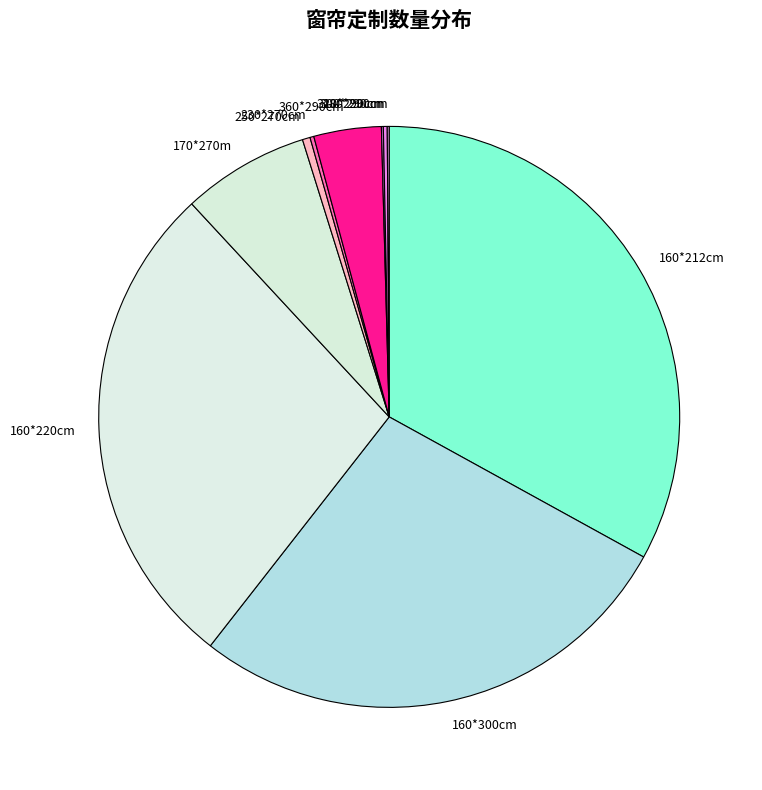

What is the largest slice in the pie chart?

160*212cm